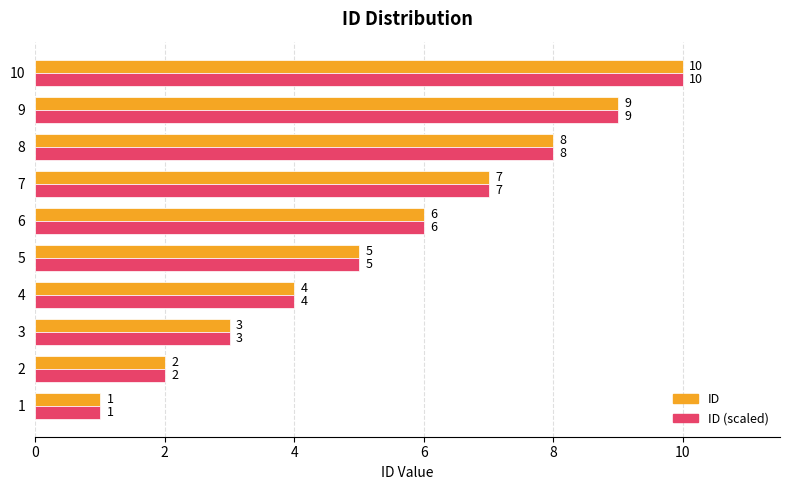

The value of ID (scaled) at 5 is 5. True or false?

True